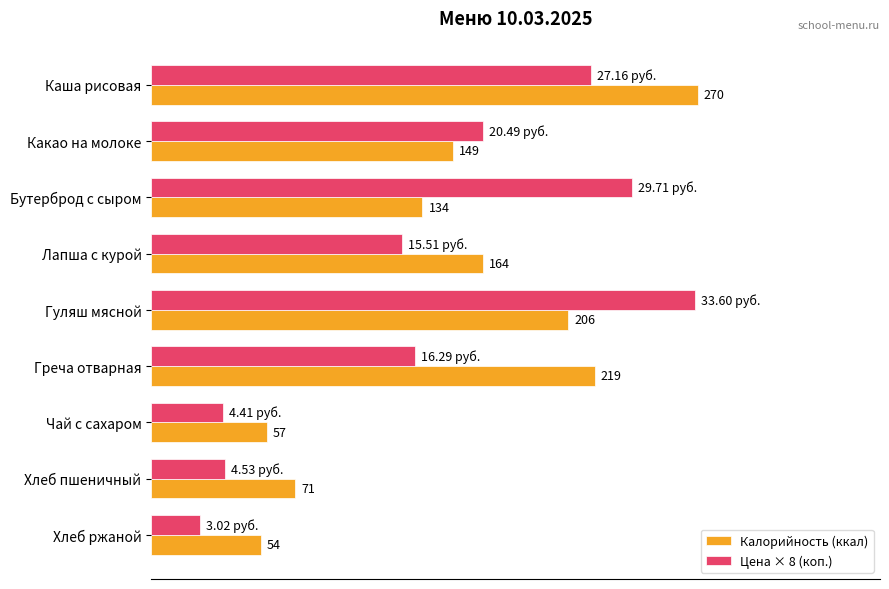

At Греча отварная, list the series in order from largest to smallest.

Калорийность (ккал), Цена × 8 (коп.)